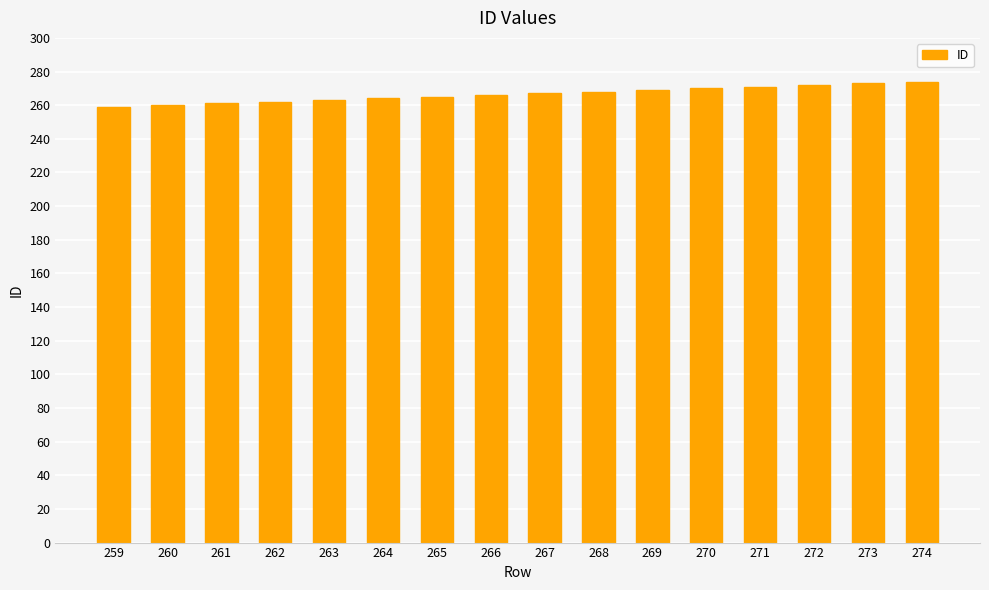

What is the difference between the second highest and minimum values?

14